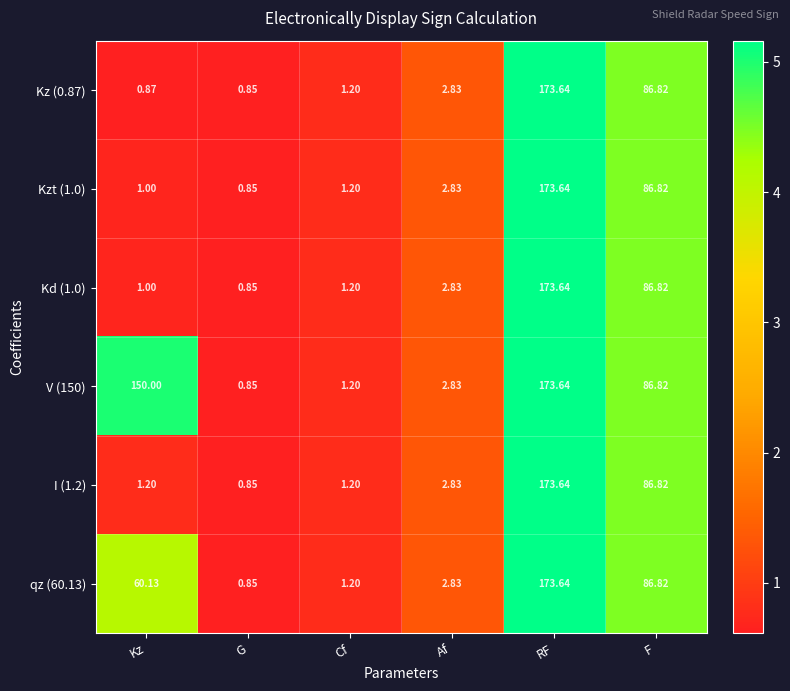

Rank the categories by Kzt (1.0) value from lowest to highest.

G, Kz, Cf, Af, F, RF